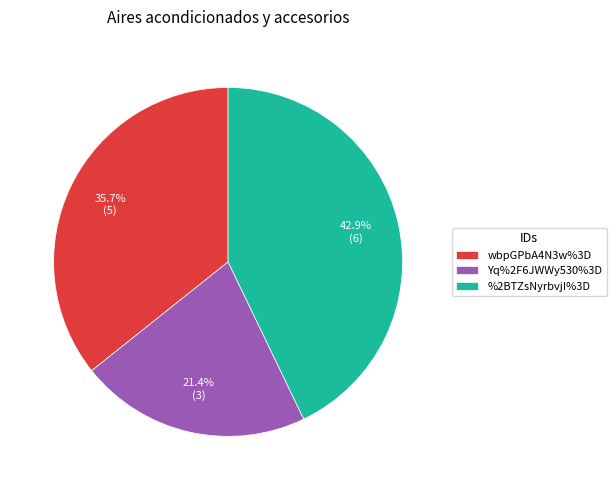

What is the total percentage of %2BTZsNyrbvjI%3D and Yq%2F6JWWy530%3D?

64.3%